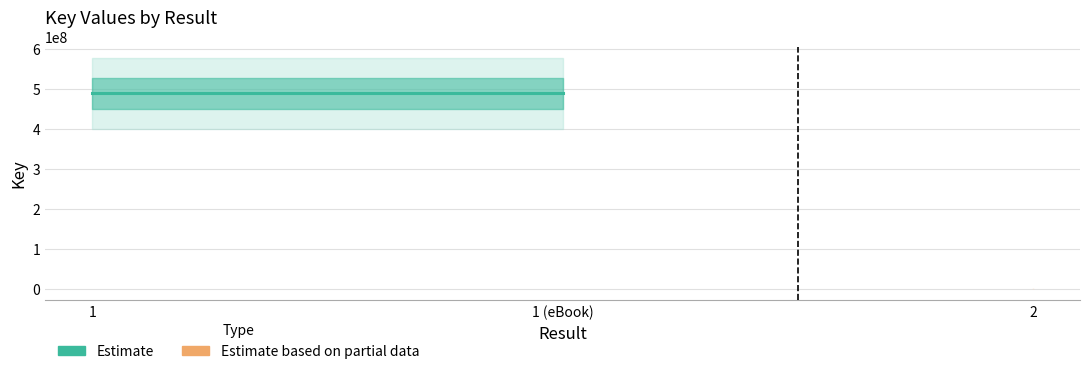

The chart shows a value of 183787720 at 1 (eBook). True or false?

False